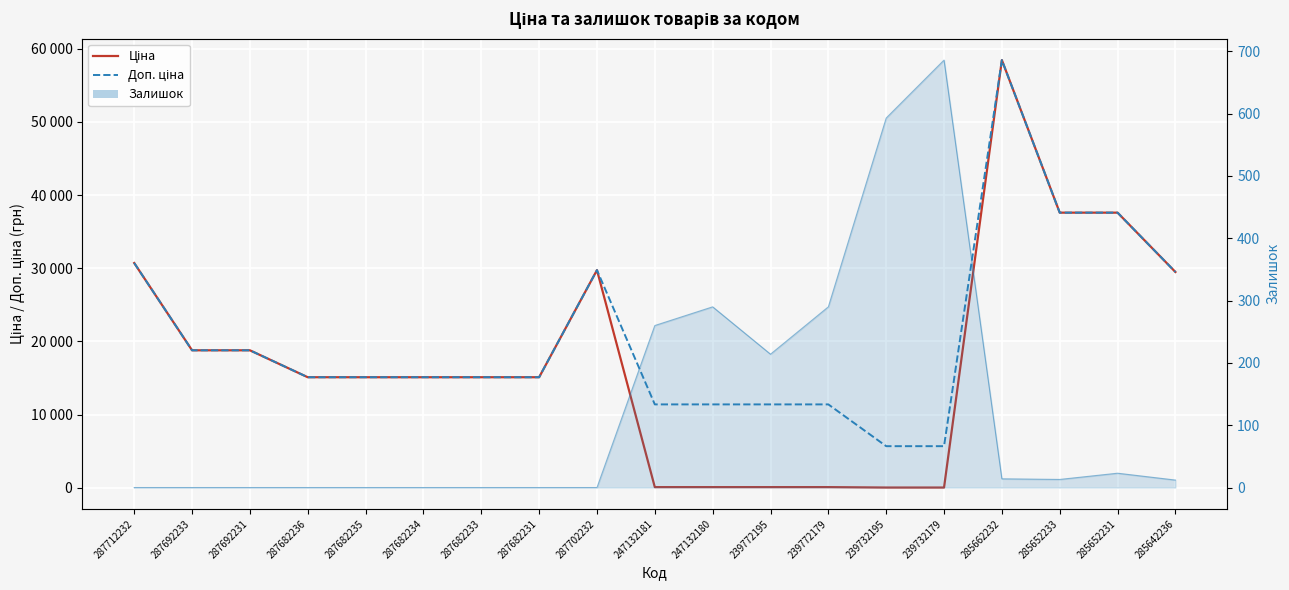

True or false: Доп. ціна has more than 2 points higher than both neighbors.

False